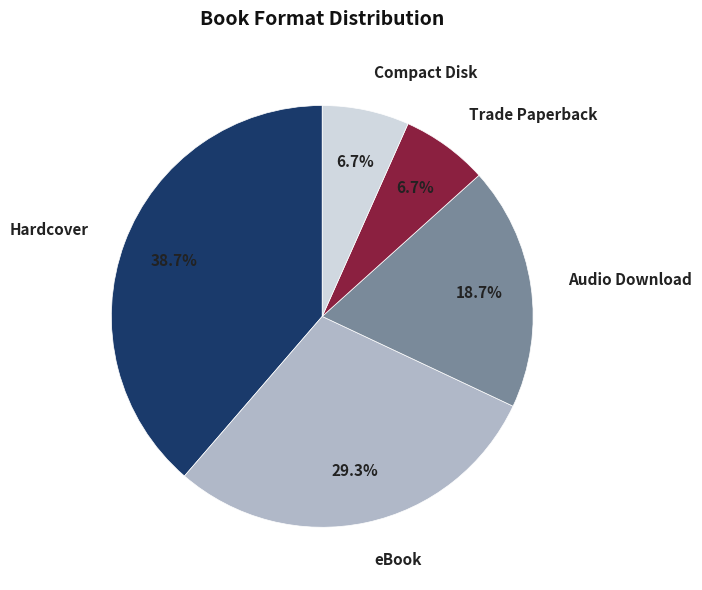

To the nearest percent, what is the difference between the largest and smallest slice percentages?

32%